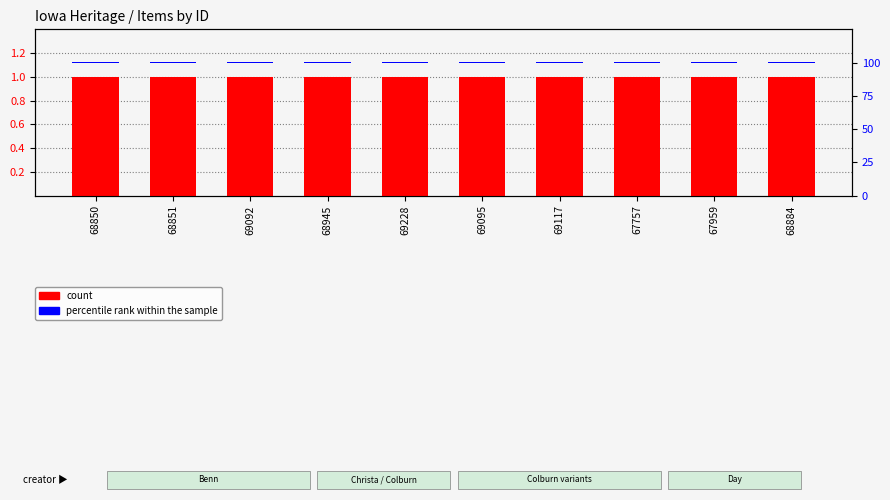

How many groups of bars are there?

10